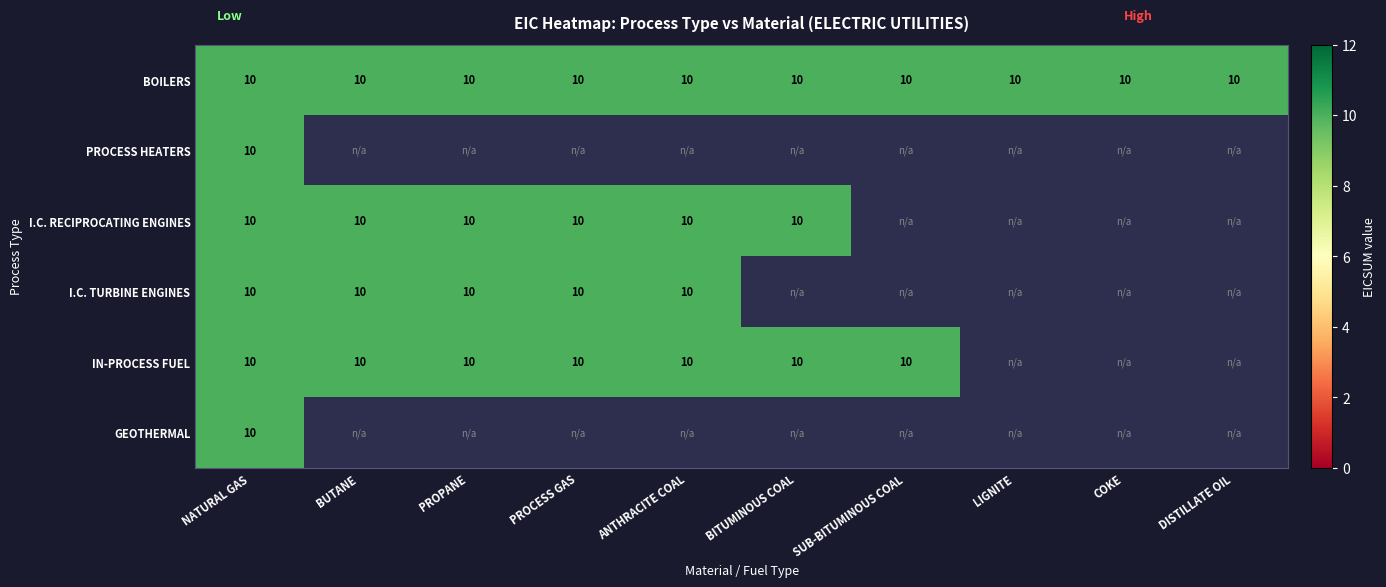

Count the number of data series in this chart.

6